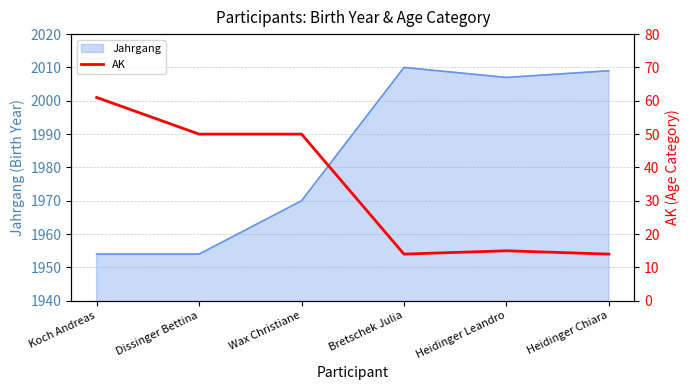

The value of Jahrgang at Heidinger Chiara is 2009. True or false?

True